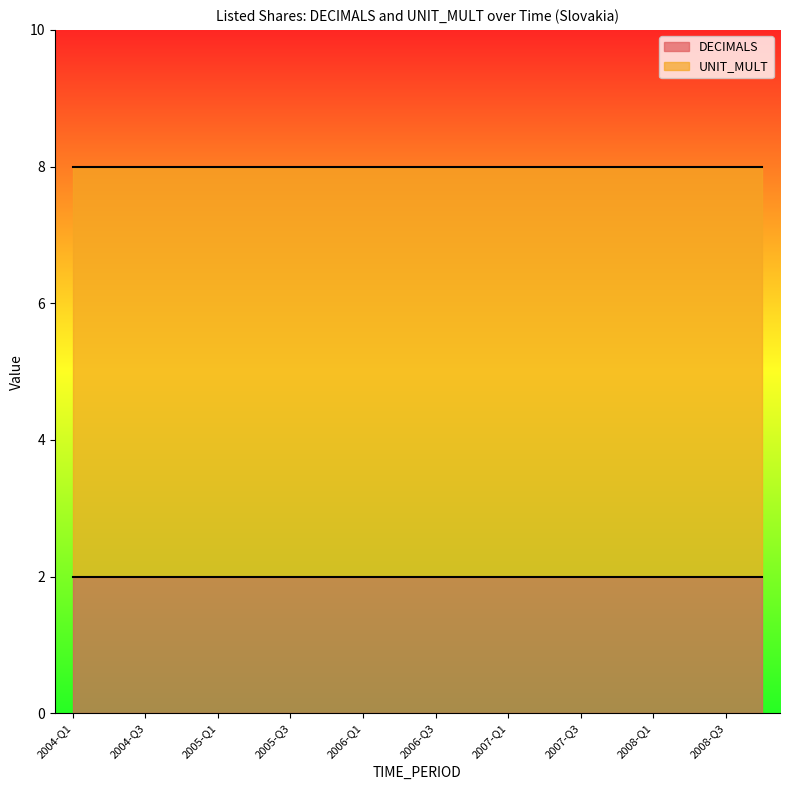

Rank the series at 2006-Q1 from highest to lowest value.

UNIT_MULT, DECIMALS